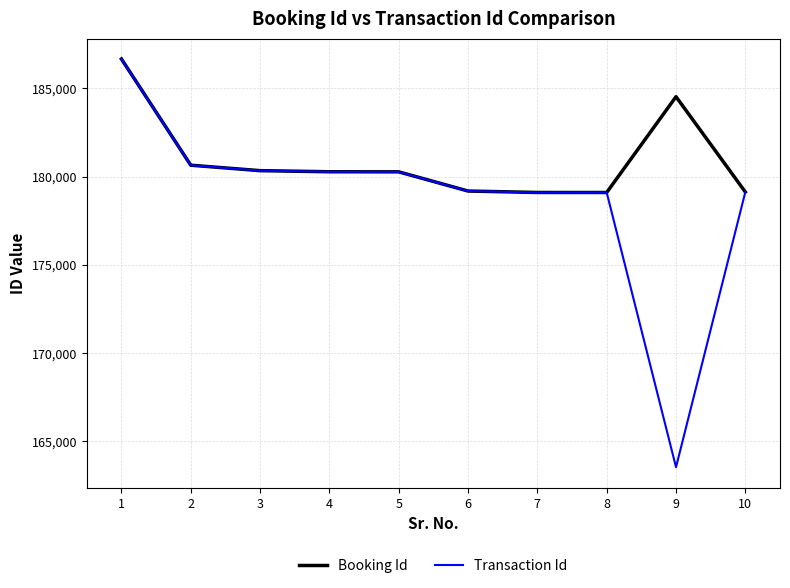

What is the total value across all series at 3?

360676